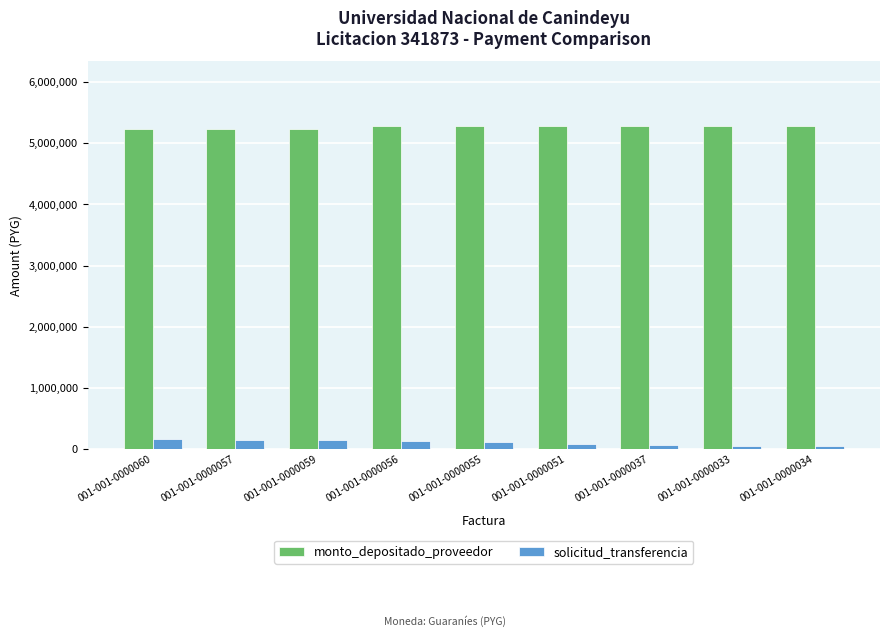

What is the maximum value for monto_depositado_proveedor?

5283232